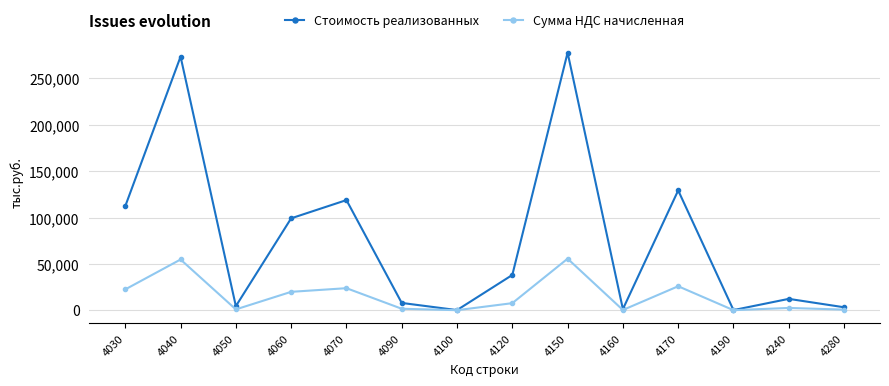

What is the value of the Стоимость реализованных point at the 14th from the left?

3173